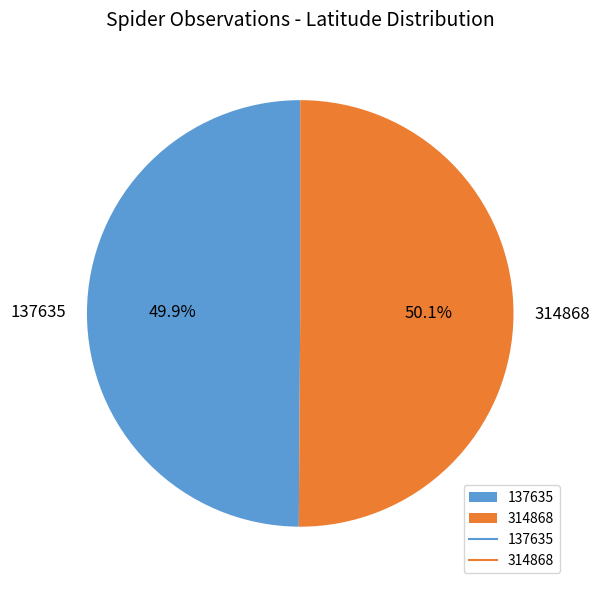

Approximately how many times larger is the value at 314868 compared to 137635?

1.0